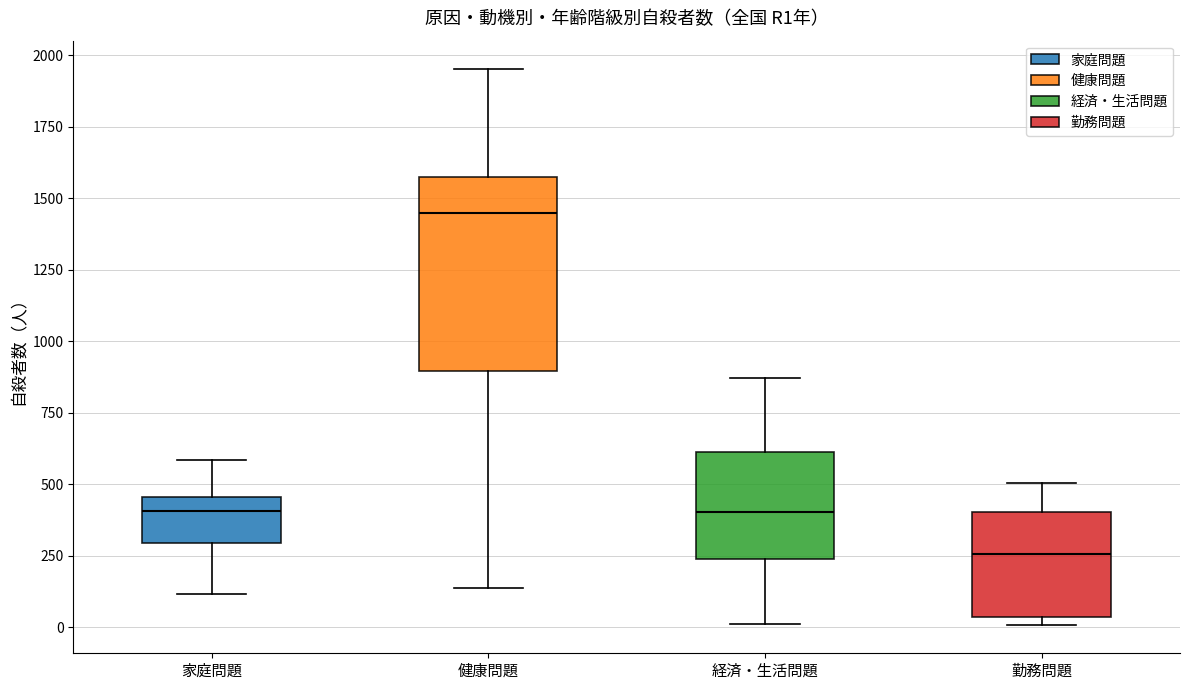

Where is the lower edge of the box for 勤務問題 on the y-axis? The values are not printed on the chart, so give them approximately, as read against the axis.

50